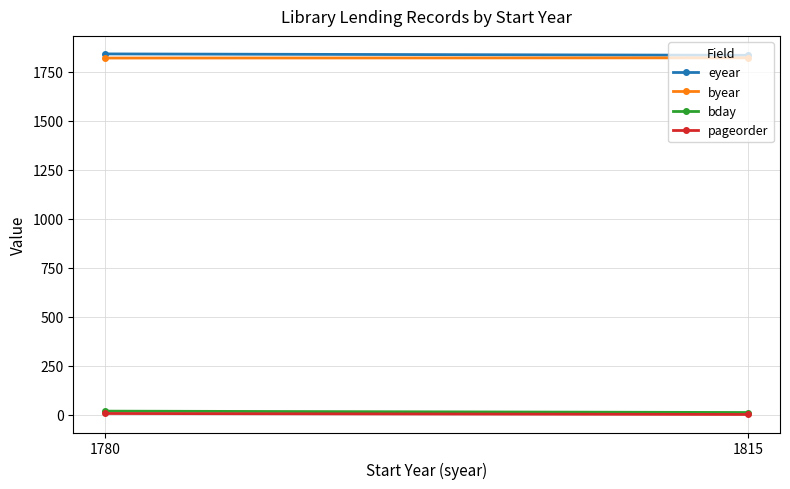

List the labels in order of pageorder value, smallest first.

1815, 1780